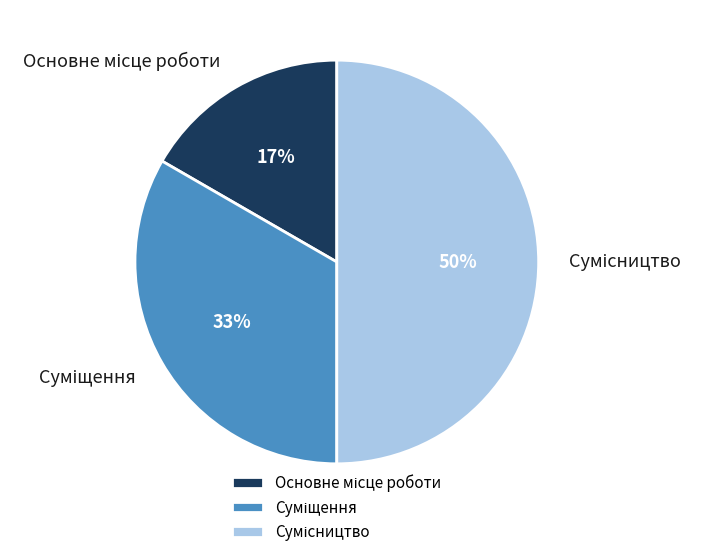

Count the number of slices in the pie.

3